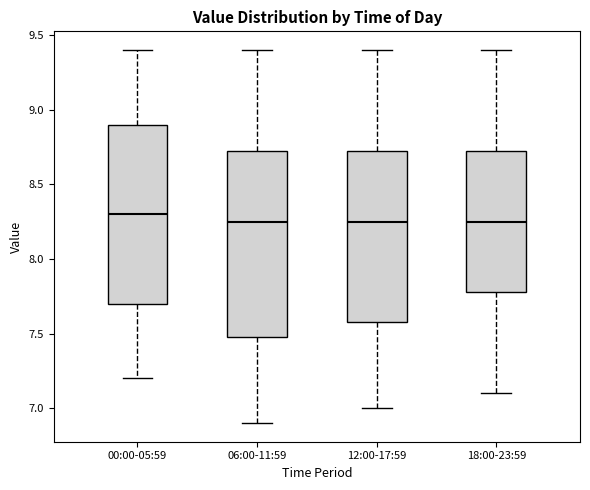

Where is the upper edge of the box for 18:00-23:59 on the y-axis? The values are not printed on the chart, so give them approximately, as read against the axis.

8.75